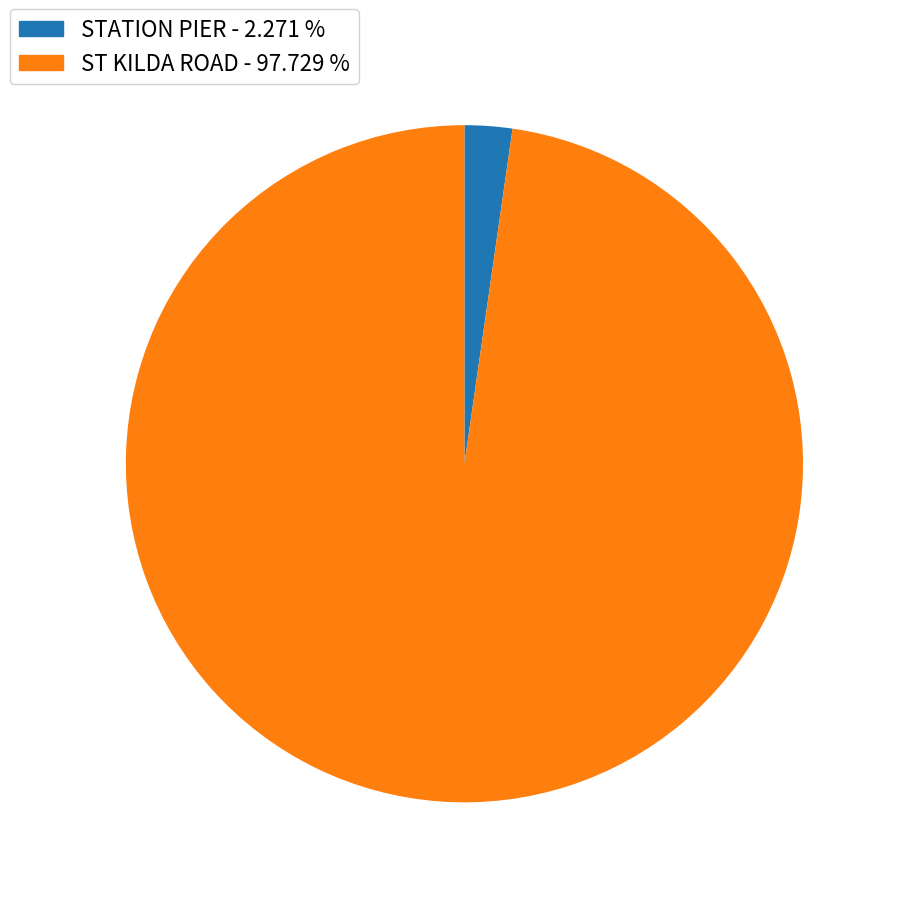

Is there any slice that represents more than half of the pie?

Yes